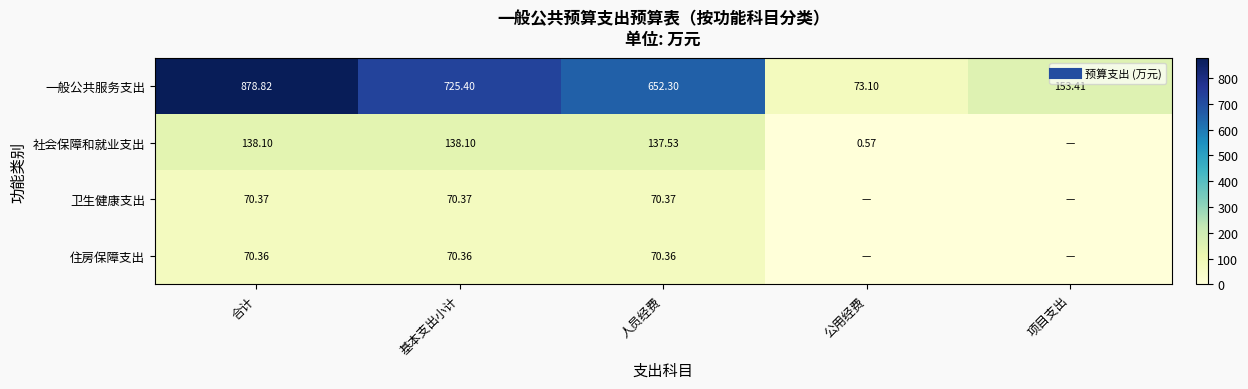

Is the value of 住房保障支出 at 基本支出小计 greater than the value of 一般公共服务支出 at 人员经费?

No